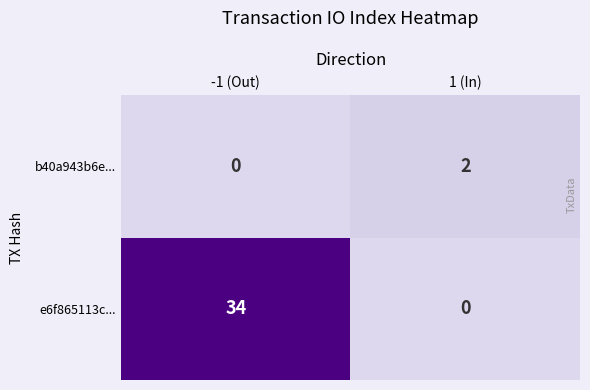

What is the difference between the e6f865113c... values at 1 (In) and -1 (Out)?

34